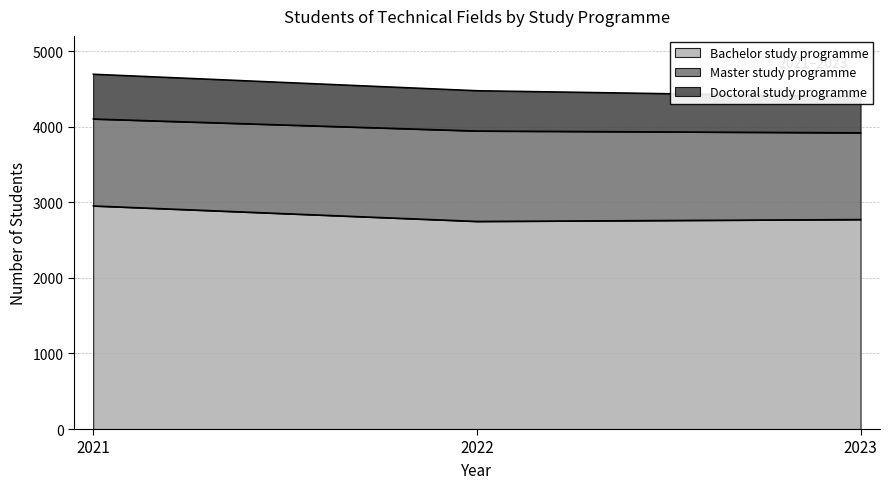

At 2023, list the series in order from smallest to largest.

Doctoral study programme, Master study programme, Bachelor study programme